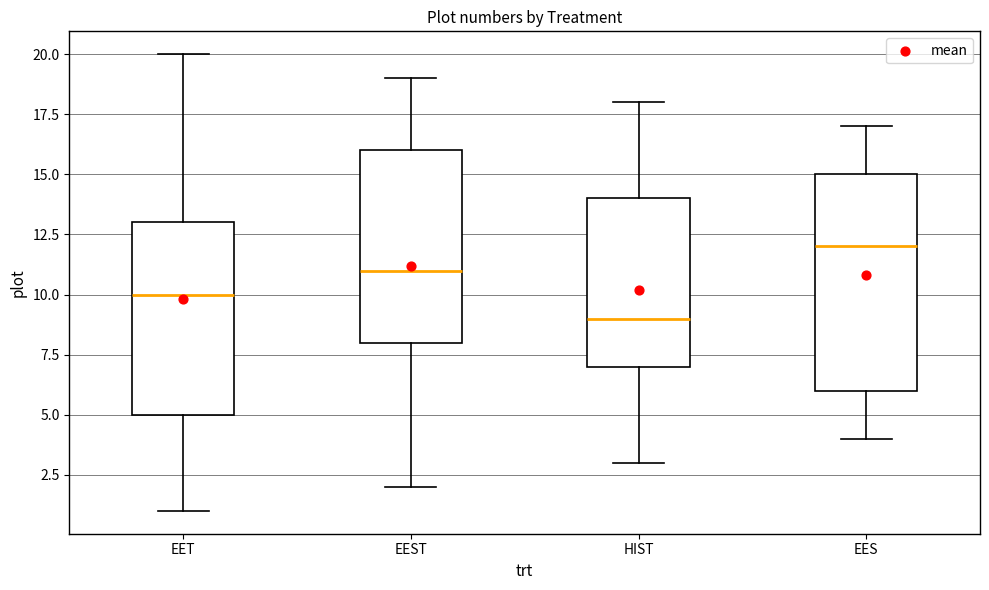

Reading left to right, read every box against the y-axis: the position of its median line, the range the box covers, and the ends of its whiskers. The values are not printed on the chart, so give them approximately, as read against the axis.

EET: median 10, box 5 to 13, whiskers 1 to 20
EEST: median 11, box 8 to 16, whiskers 2 to 19
HIST: median 9, box 7 to 14, whiskers 3 to 18
EES: median 12, box 6 to 15, whiskers 4 to 17